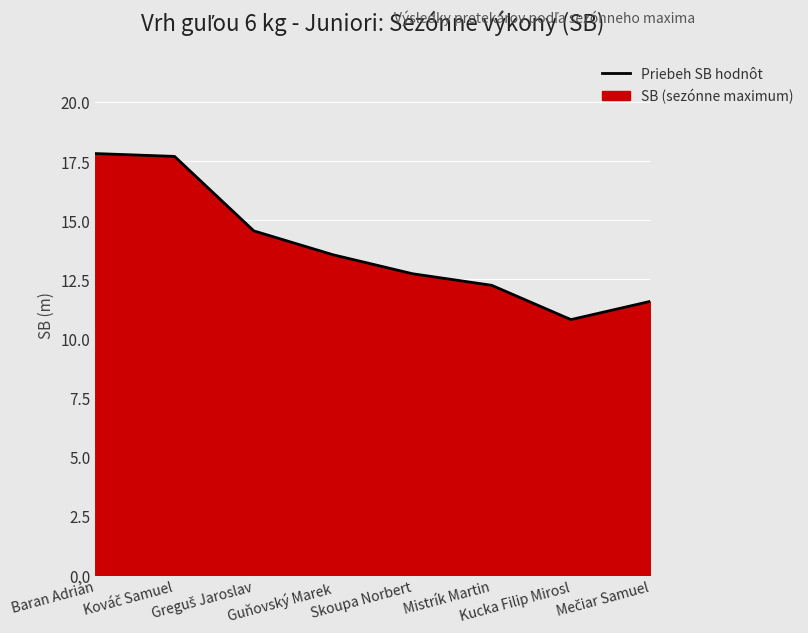

The value at Skoupa Norbert is 20.2. True or false?

False